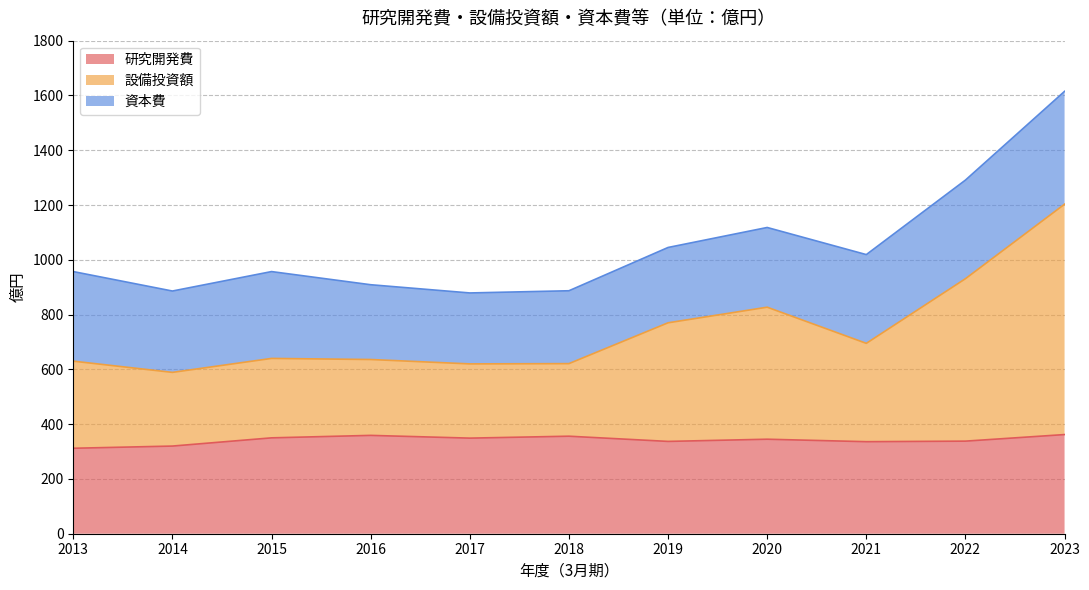

What is the approximate value of 研究開発費 at 2021, to the nearest 10?

340